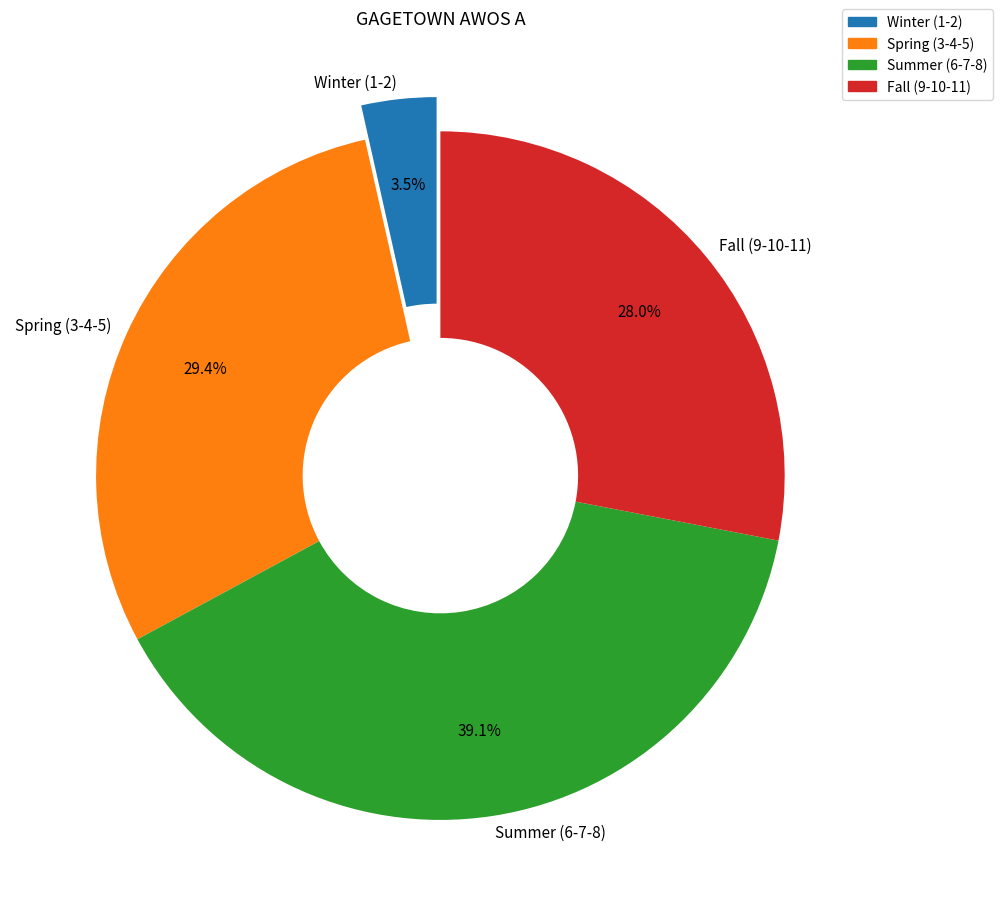

Between Spring (3-4-5) and Summer (6-7-8), which is larger?

Summer (6-7-8)